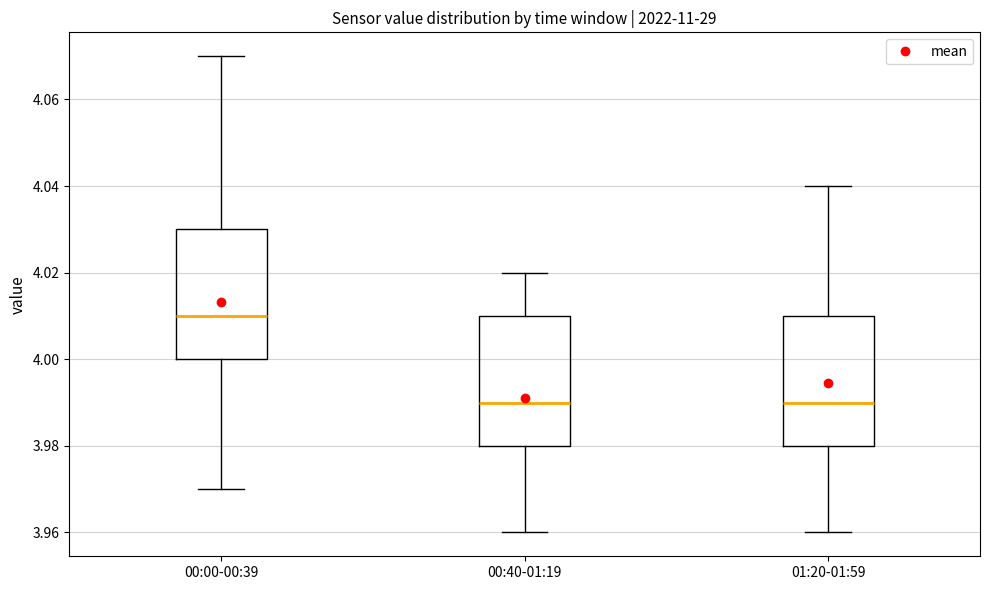

Reading left to right, transcribe this box plot: for each box, give where its median line is, the range the box spans, and where its two whiskers end, as read against the y-axis. The values are not printed on the chart, so give them approximately, as read against the axis.

00:00-00:39: median 4.01, box 4.00 to 4.03, whiskers 3.97 to 4.07
00:40-01:19: median 3.99, box 3.98 to 4.01, whiskers 3.96 to 4.02
01:20-01:59: median 3.99, box 3.98 to 4.01, whiskers 3.96 to 4.04